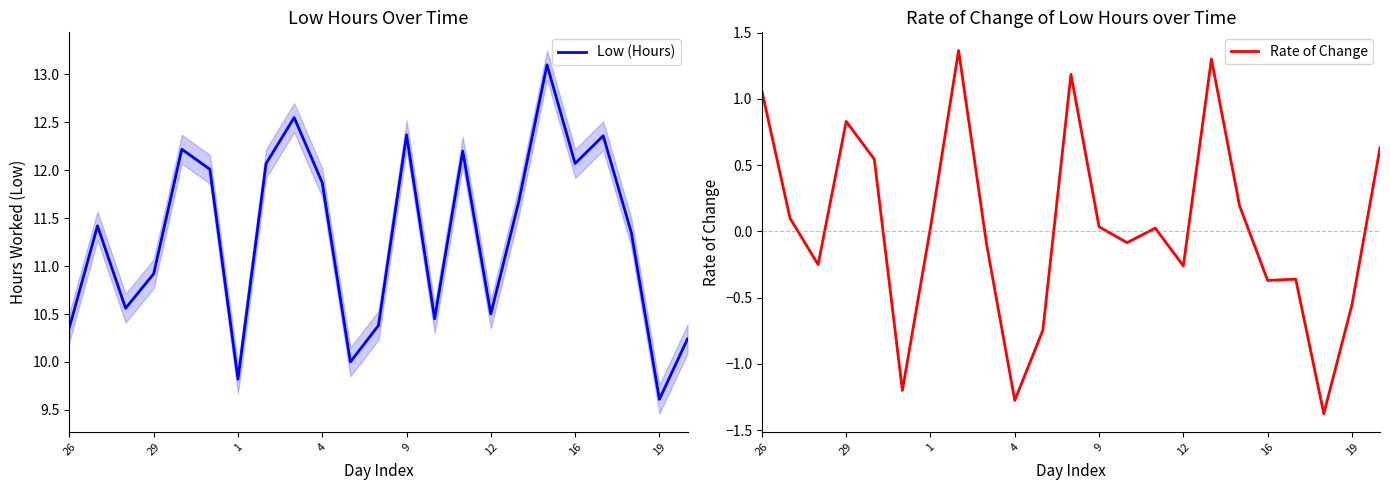

Reading left to right, what are all the values shown in this chart?

Low (Hours): 10.4	11.4	10.6	10.9	12.2	12.0	9.8	12.1	12.6	11.9	10.0	10.4	12.4	10.4	12.2	10.5	11.7	13.1	12.1	12.4	11.3	9.6	10.2
Rate of Change: 1.1	0.1	-0.2	0.8	0.5	-1.2	0.0	1.4	-0.1	-1.3	-0.7	1.2	0.0	-0.1	0.0	-0.3	1.3	0.2	-0.4	-0.4	-1.4	-0.6	0.6